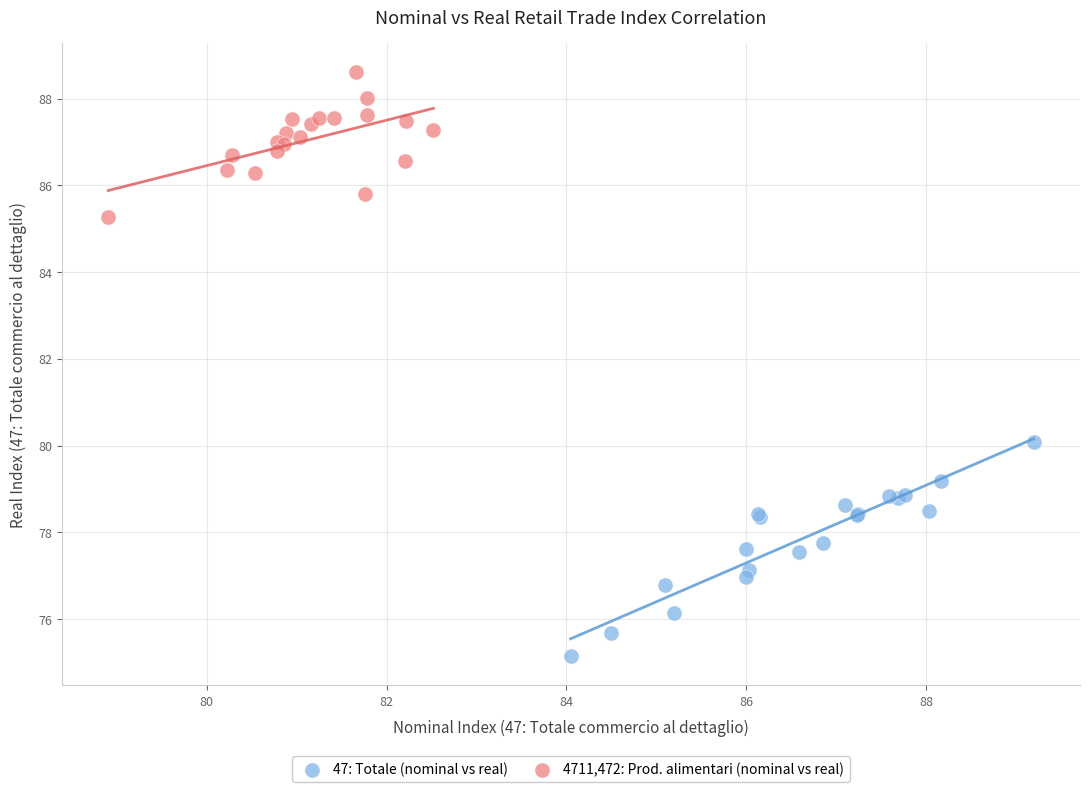

Which series contains the highest Y value?

4711,472: Prod. alimentari (nominal vs real)